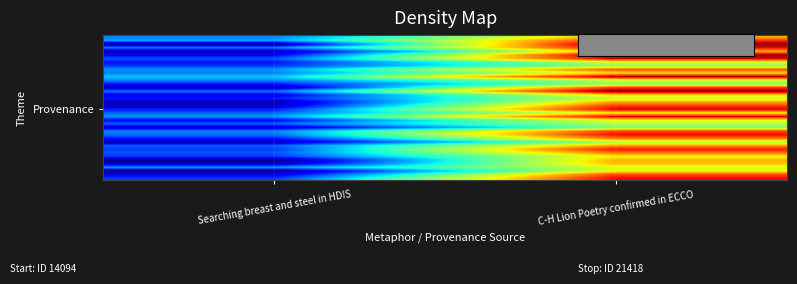

What is the maximum value shown in the chart?

24474.1